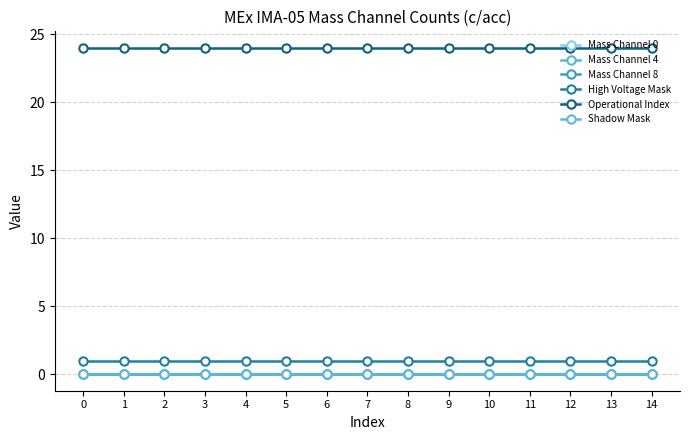

What is the value of the Operational Index point at the 3rd from the left?

24